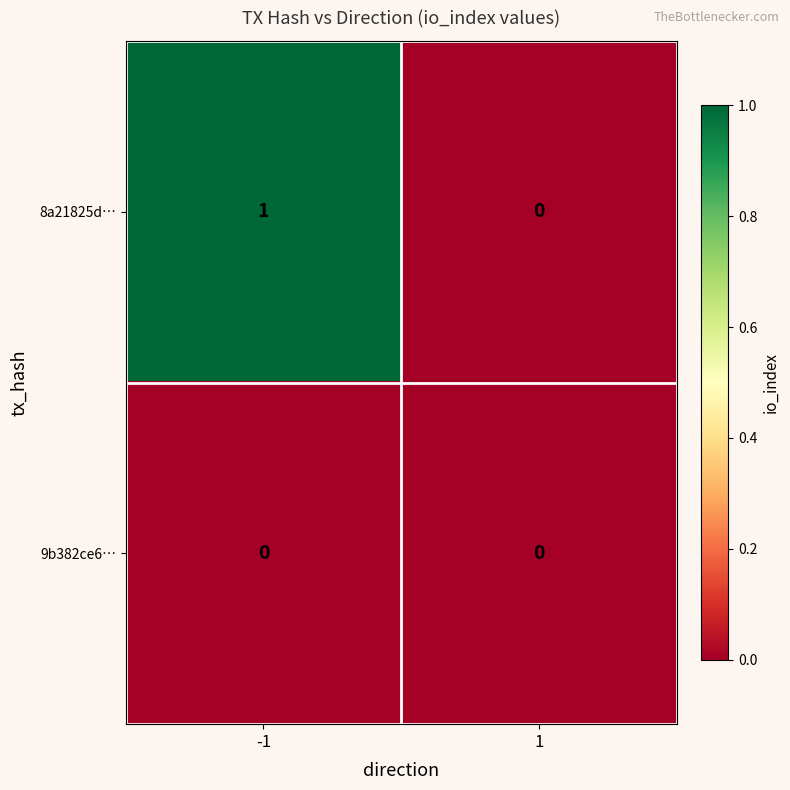

The 9b382ce6… series shows 0 at 1. True or false?

True